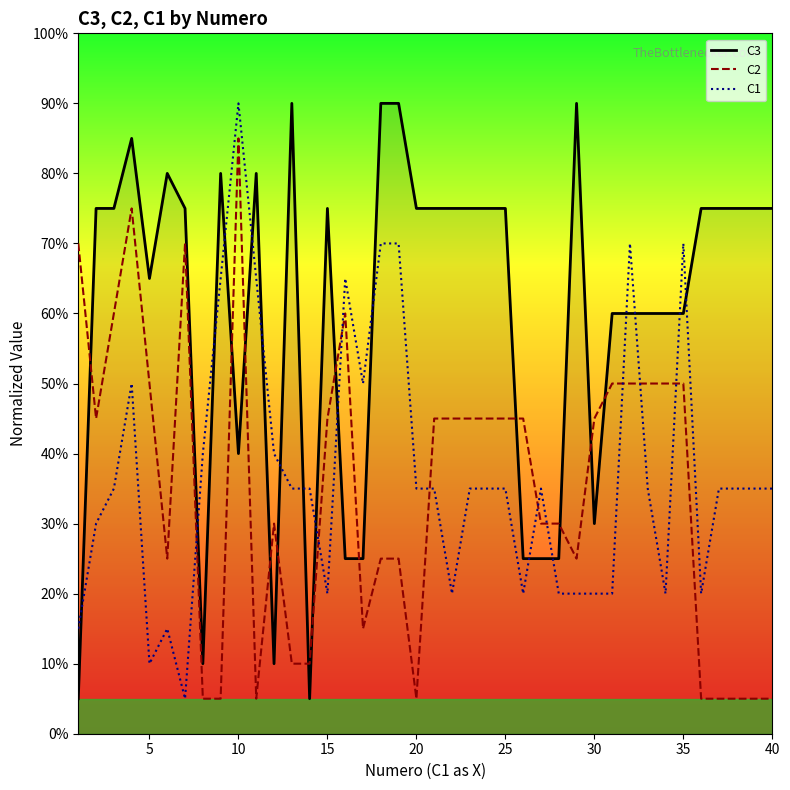

Where is the first local maximum for C2?

4